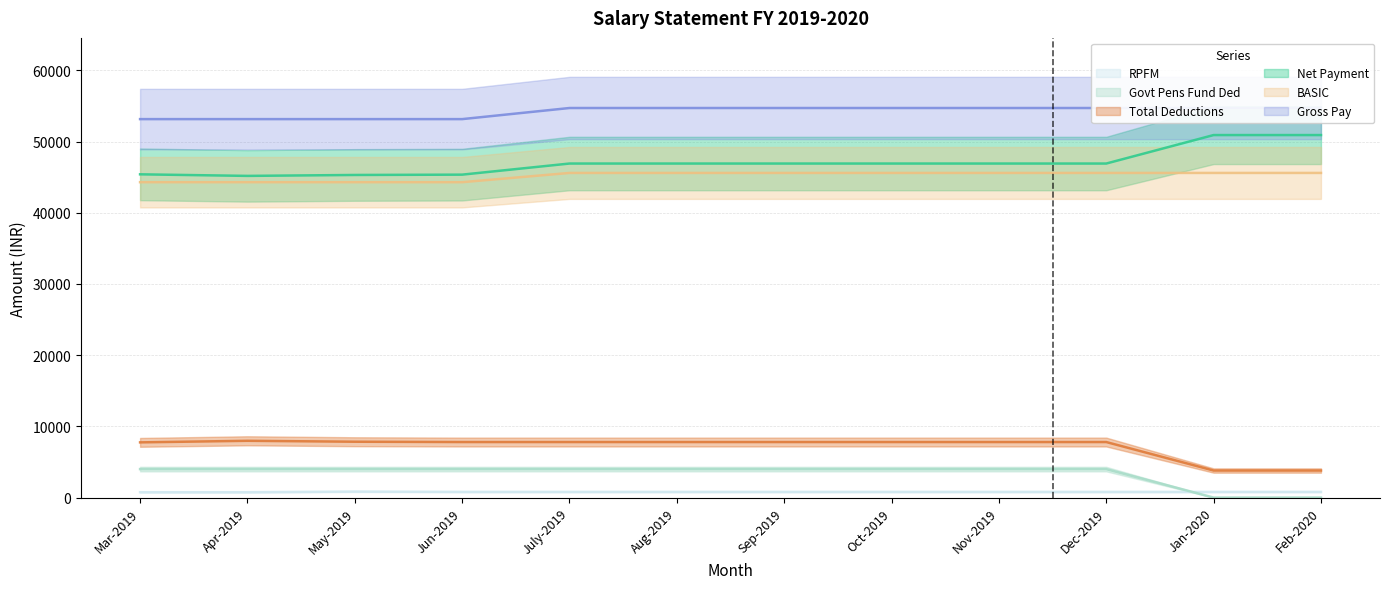

At Jun-2019, list the series in order from largest to smallest.

BASIC, Net Payment, Gross Pay, Total Deductions, Govt Pens Fund Ded, RPFM